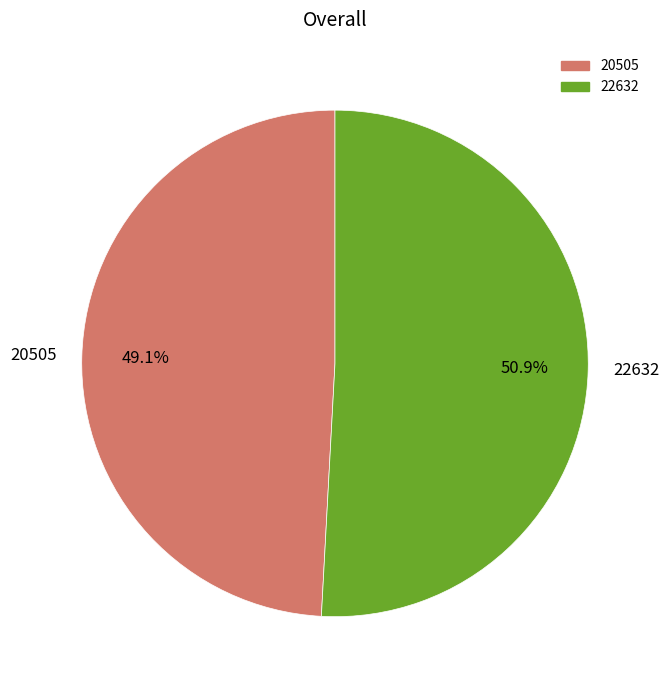

To the nearest percent, what is the difference between the largest and smallest slice percentages?

2%